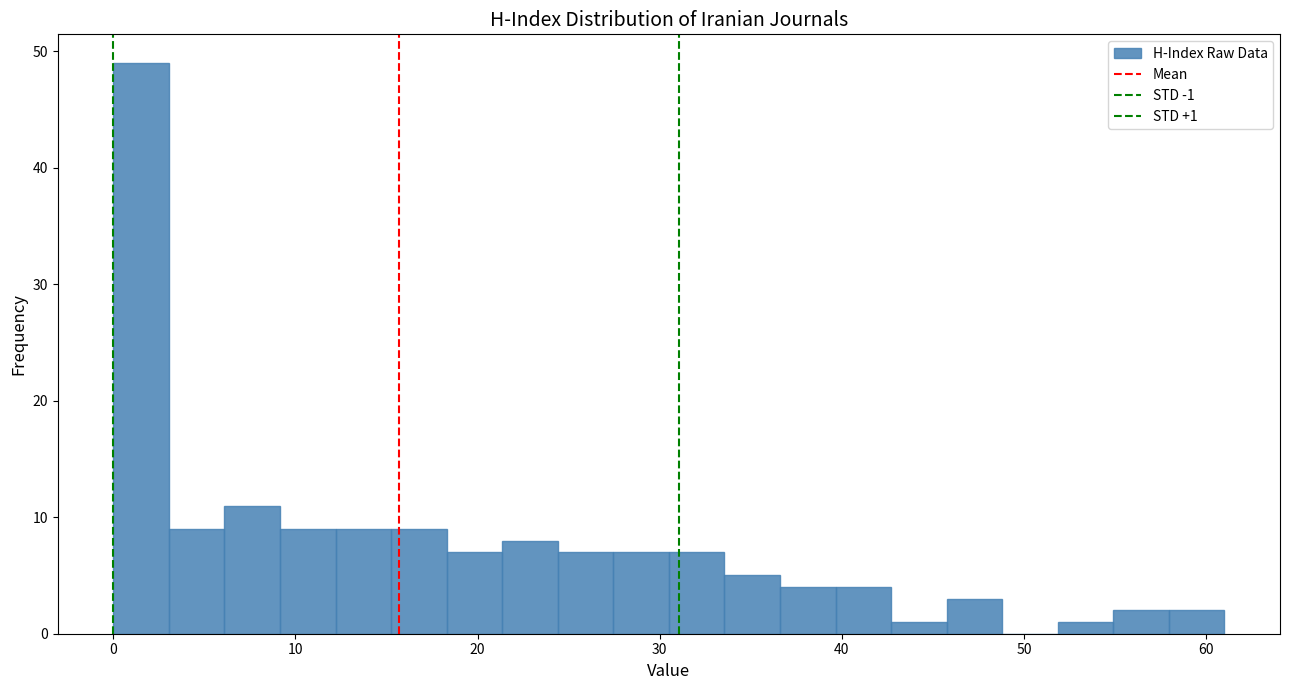

Read against the x-axis, roughly where is the centre of the tallest bar?

2